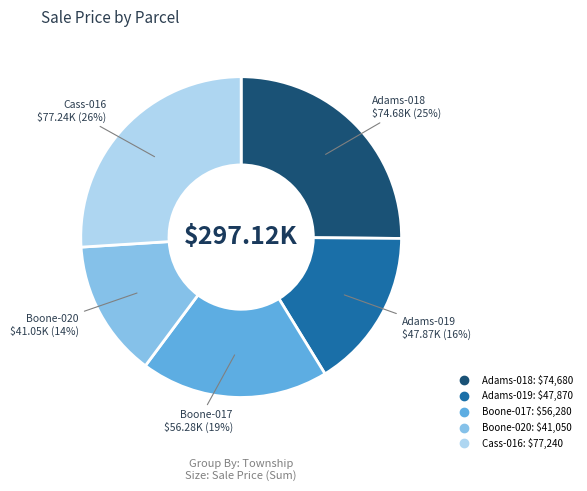

Which category has the smallest portion of the pie?

Boone-020